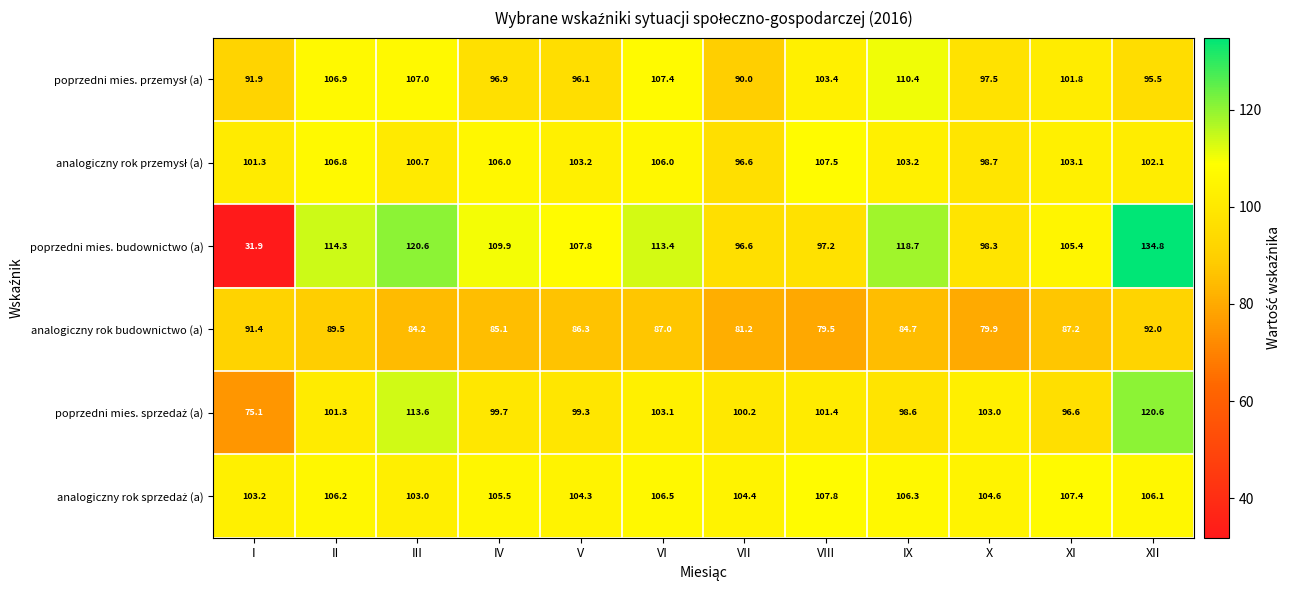

Which label corresponds to the largest value in the chart?

XII